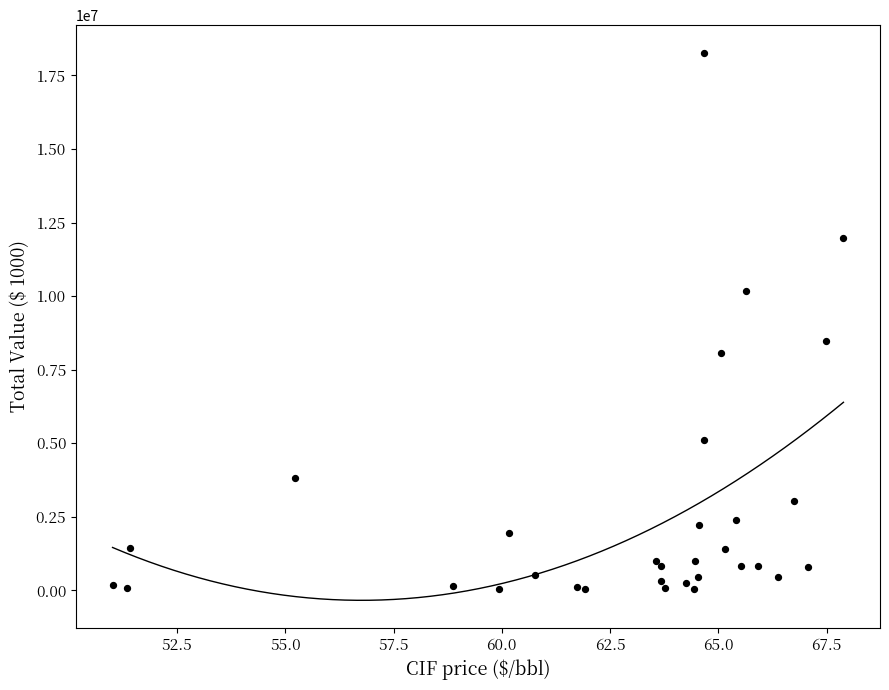

What Y value in the scatter plot is closest to 9157576?

8470187.2